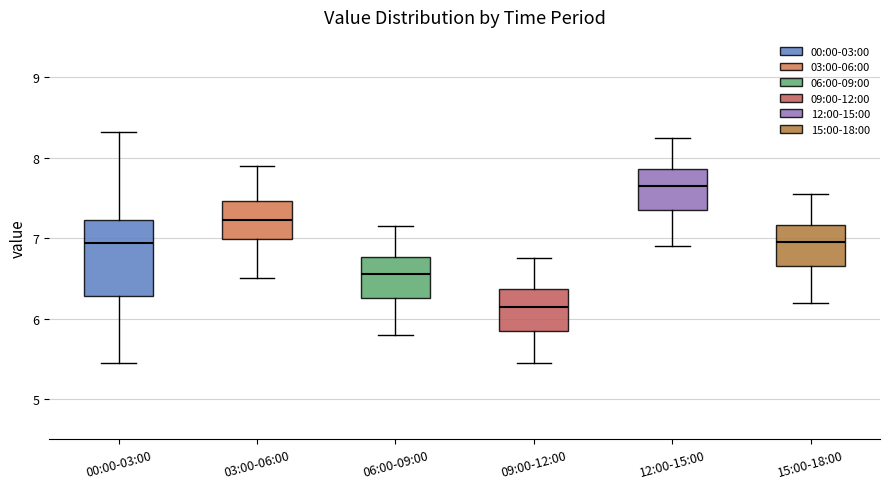

Which box is the tallest, from its lower edge to its upper edge?

00:00-03:00